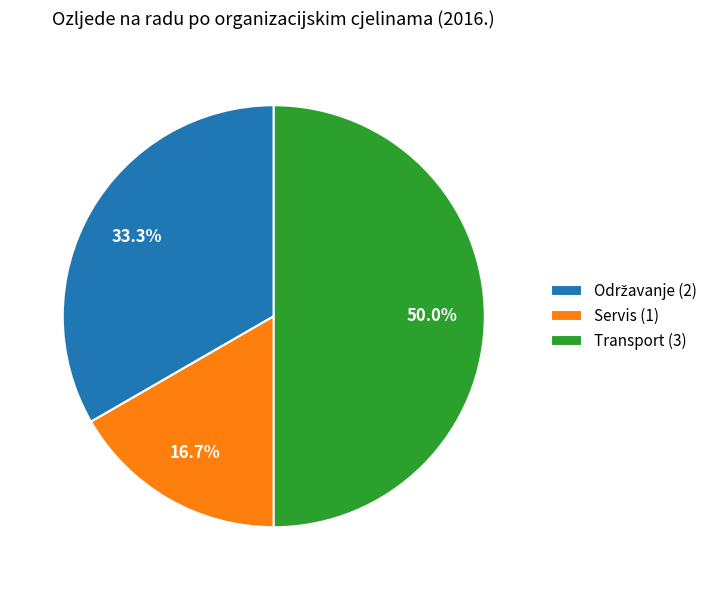

Approximately how many times larger is the value at Servis (1) compared to Transport (3)?

0.3